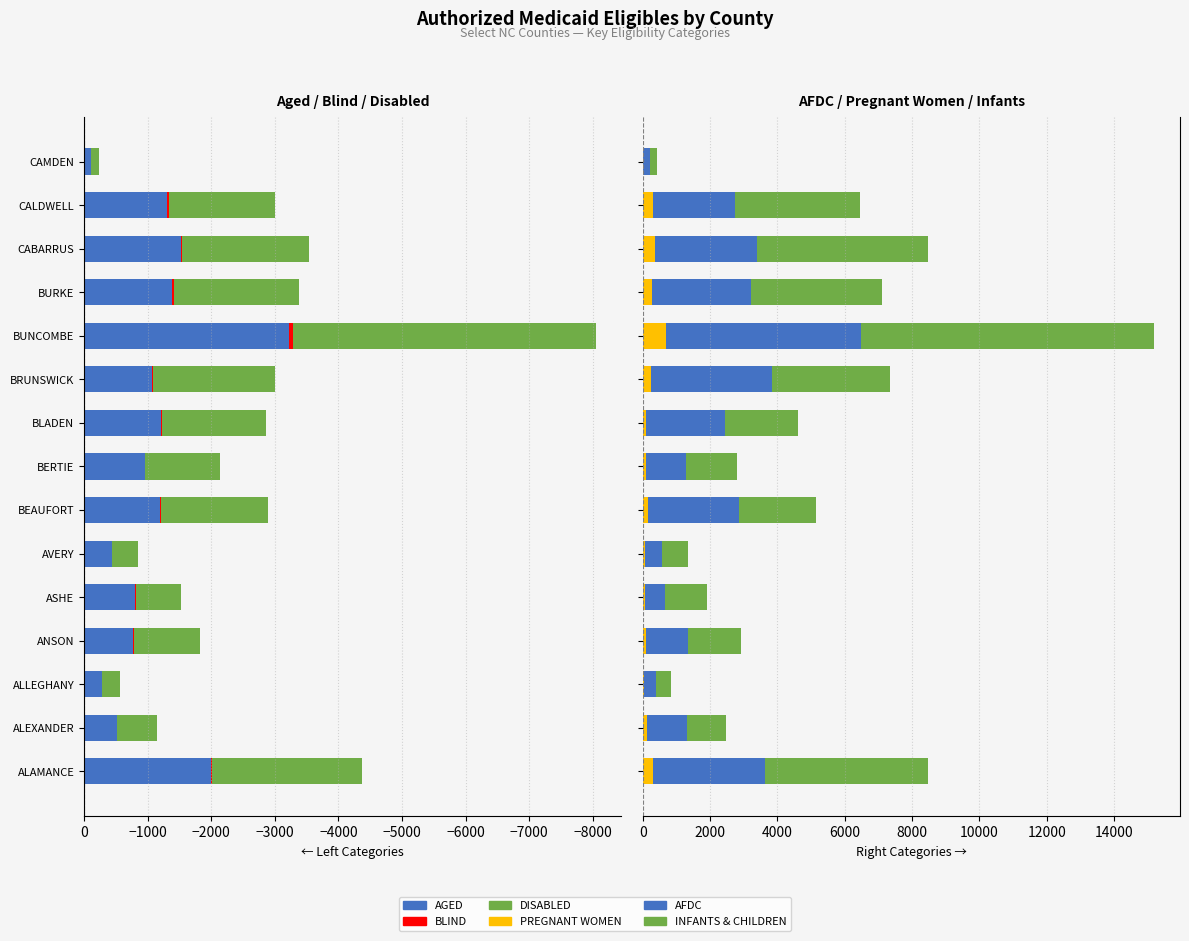

Is it true that BLIND equals -60 at 10?

True